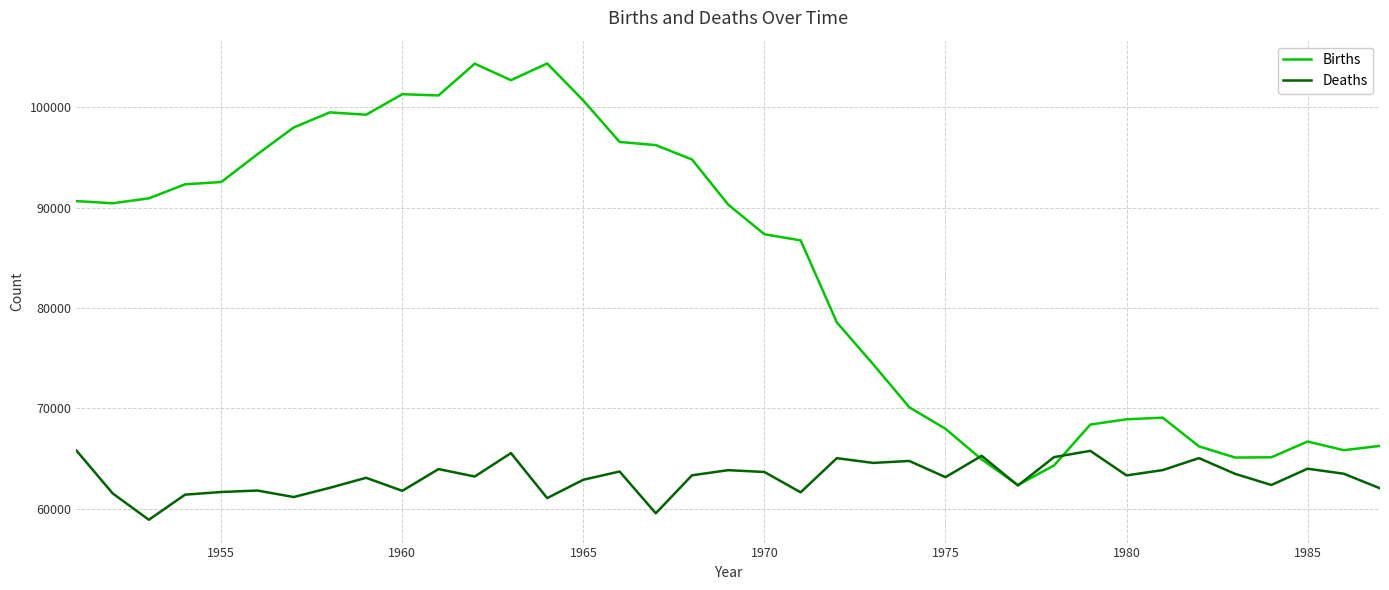

Rank the series by their maximum value, from lowest to highest.

Deaths, Births